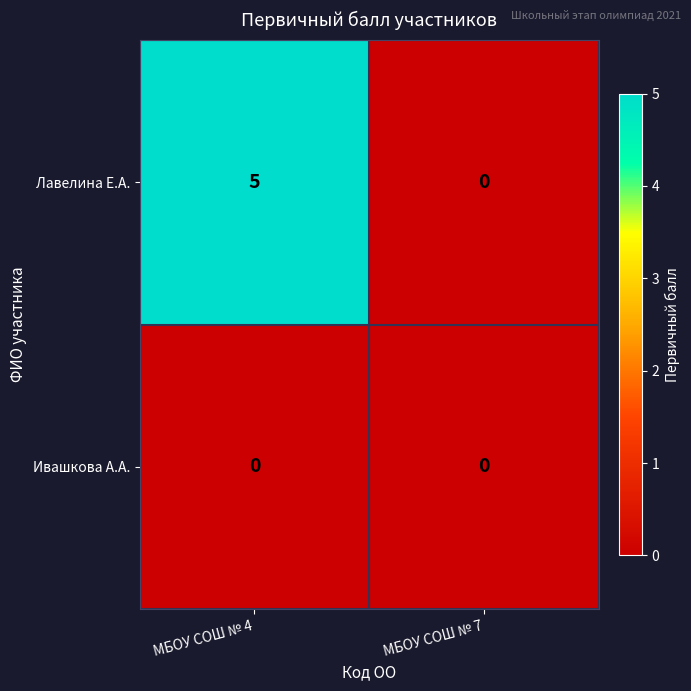

What is the maximum value shown in the chart?

5